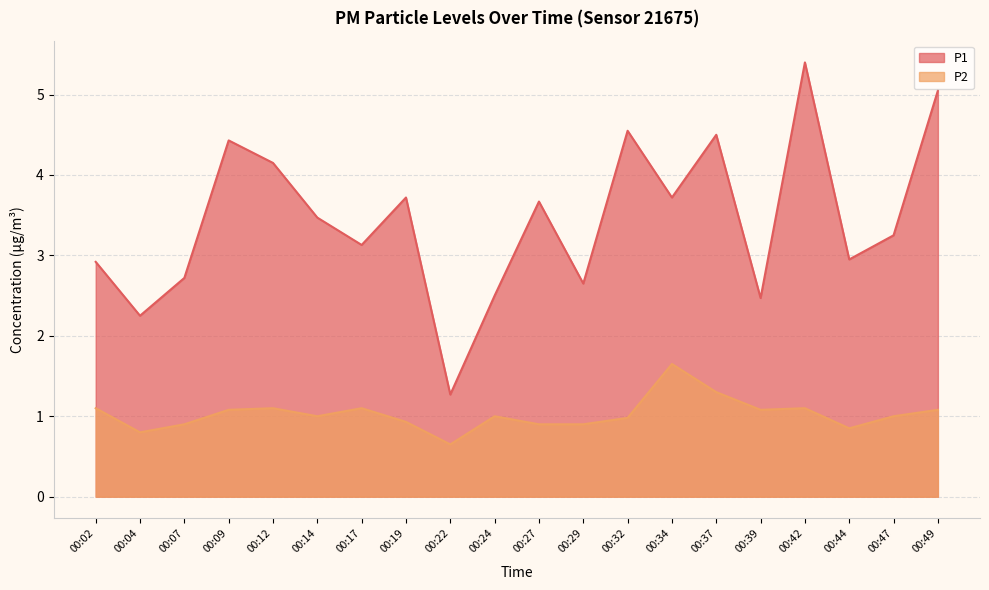

List the series in order of their overall mean, highest first.

P1, P2